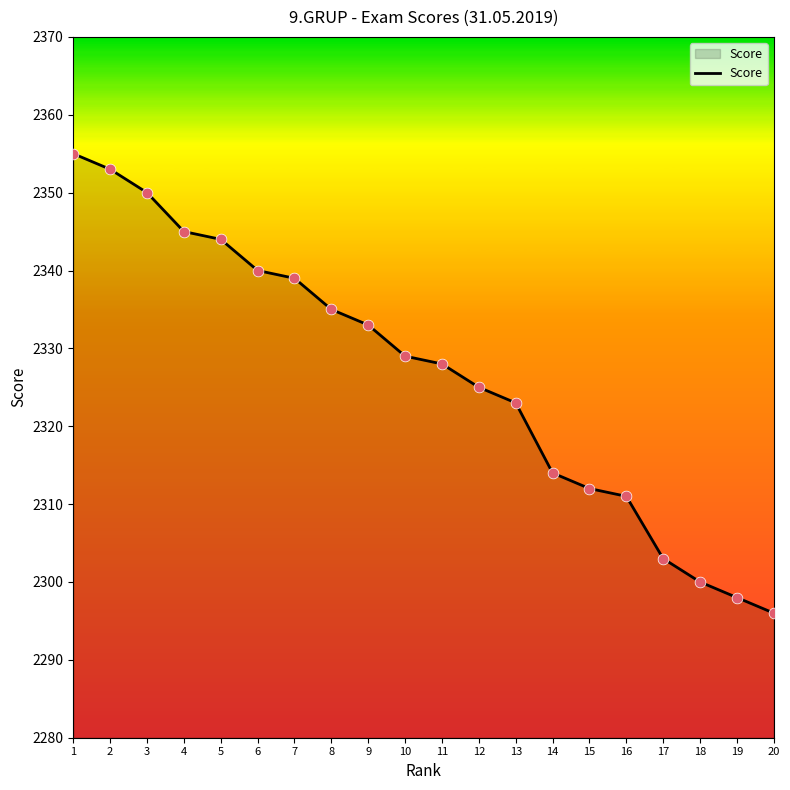

What is the change in value from 7 to 17?

-36